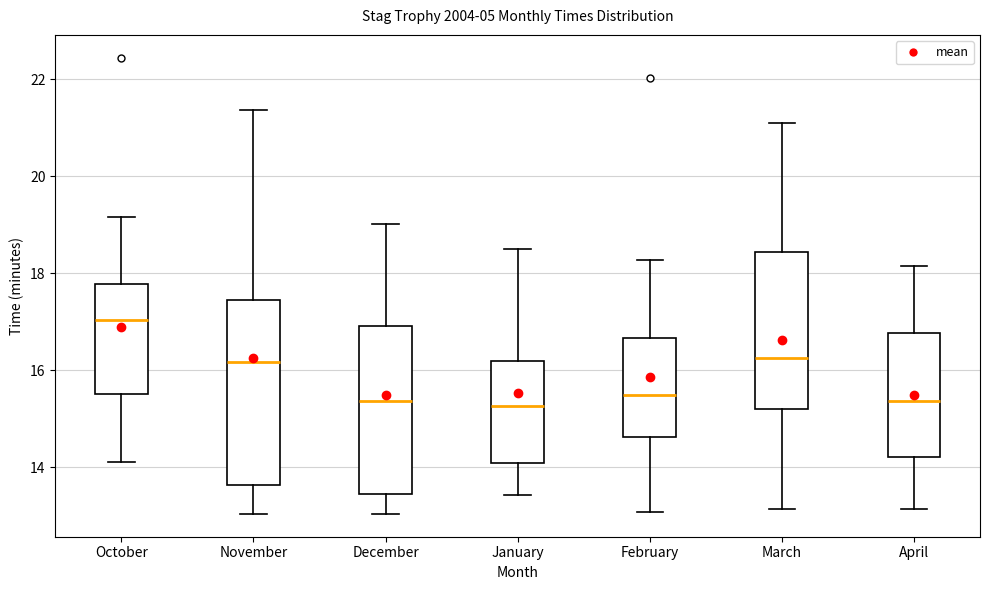

Reading left to right, read every box against the y-axis: the position of its median line, the range the box covers, and the ends of its whiskers. The values are not printed on the chart, so give them approximately, as read against the axis.

October: median 17.0, box 15.6 to 17.8, whiskers 14.2 to 19.2
November: median 16.2, box 13.6 to 17.4, whiskers 13.0 to 21.4
December: median 15.4, box 13.4 to 17.0, whiskers 13.0 to 19.0
January: median 15.2, box 14.0 to 16.2, whiskers 13.4 to 18.6
February: median 15.4, box 14.6 to 16.6, whiskers 13.0 to 18.2
March: median 16.2, box 15.2 to 18.4, whiskers 13.2 to 21.0
April: median 15.4, box 14.2 to 16.8, whiskers 13.2 to 18.2